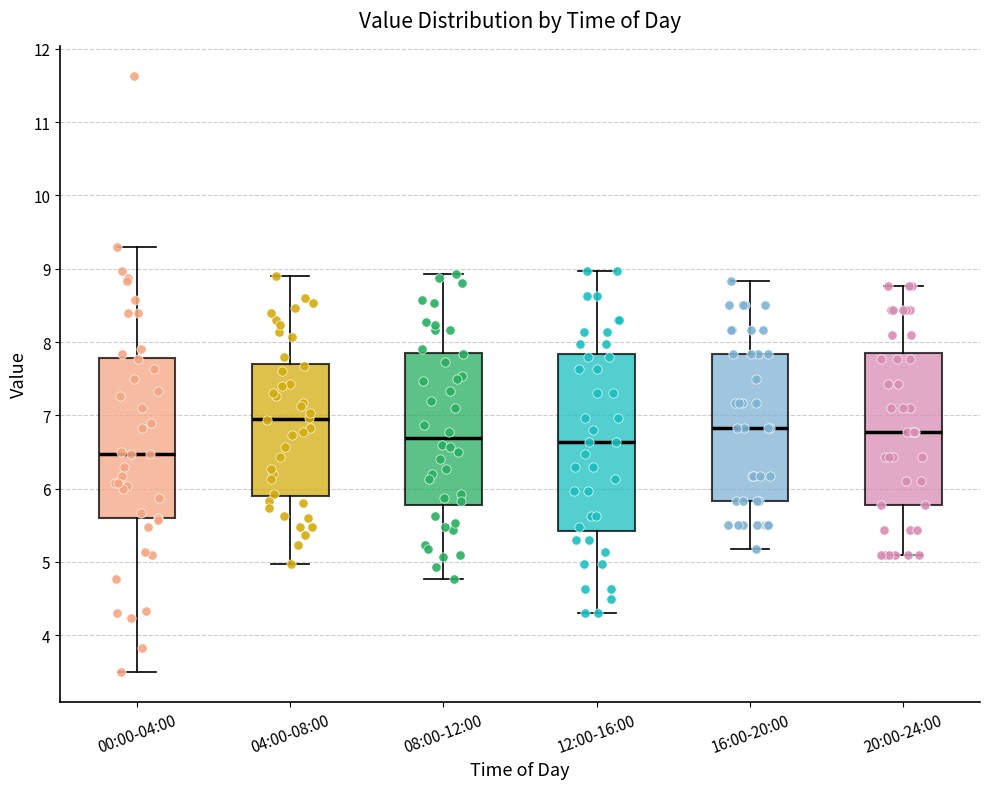

Reading left to right, read every box against the y-axis: the position of its median line, the range the box covers, and the ends of its whiskers. The values are not printed on the chart, so give them approximately, as read against the axis.

00:00-04:00: median 6.5, box 5.6 to 7.8, whiskers 3.5 to 9.3
04:00-08:00: median 7.0, box 5.9 to 7.7, whiskers 5.0 to 8.9
08:00-12:00: median 6.7, box 5.8 to 7.8, whiskers 4.8 to 8.9
12:00-16:00: median 6.6, box 5.4 to 7.8, whiskers 4.3 to 9.0
16:00-20:00: median 6.8, box 5.8 to 7.8, whiskers 5.2 to 8.8
20:00-24:00: median 6.8, box 5.8 to 7.9, whiskers 5.1 to 8.8